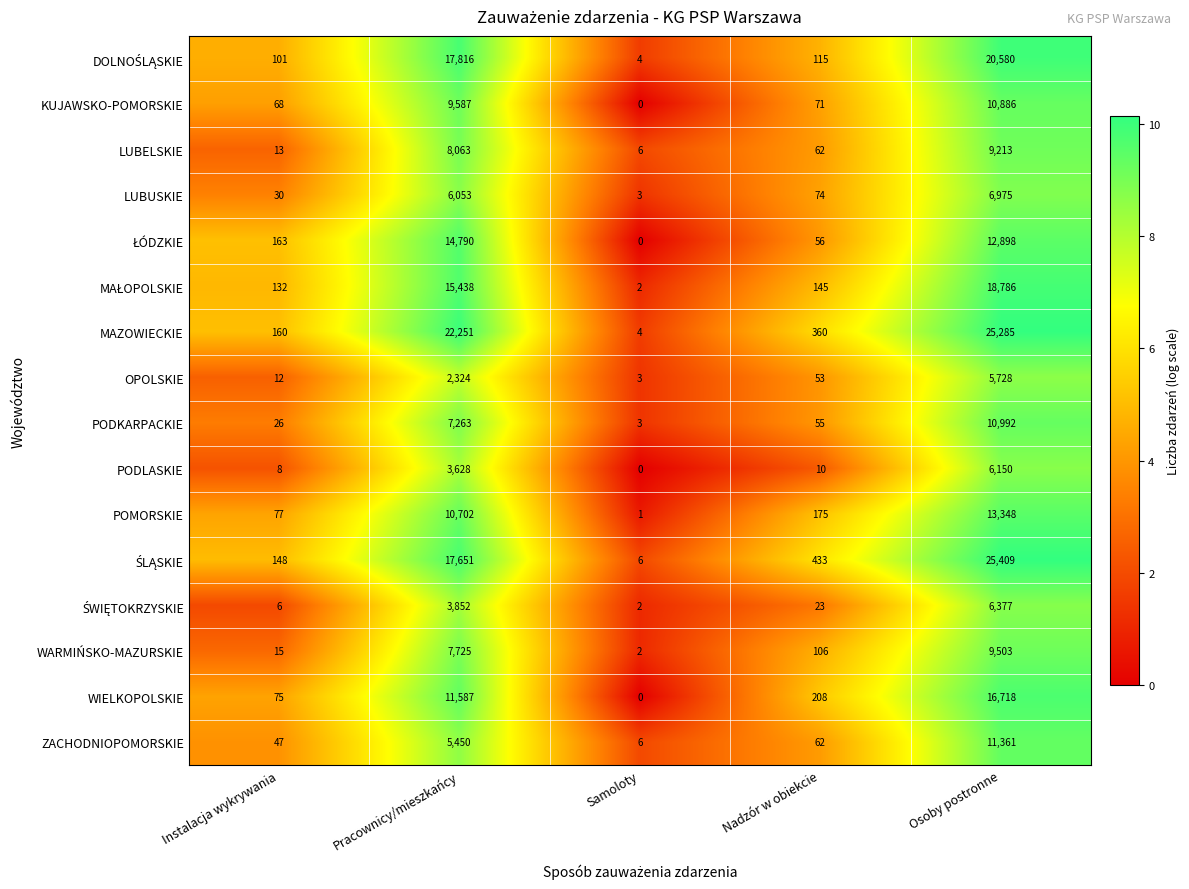

What is the spread (max minus min) of values at Osoby postronne?

19681